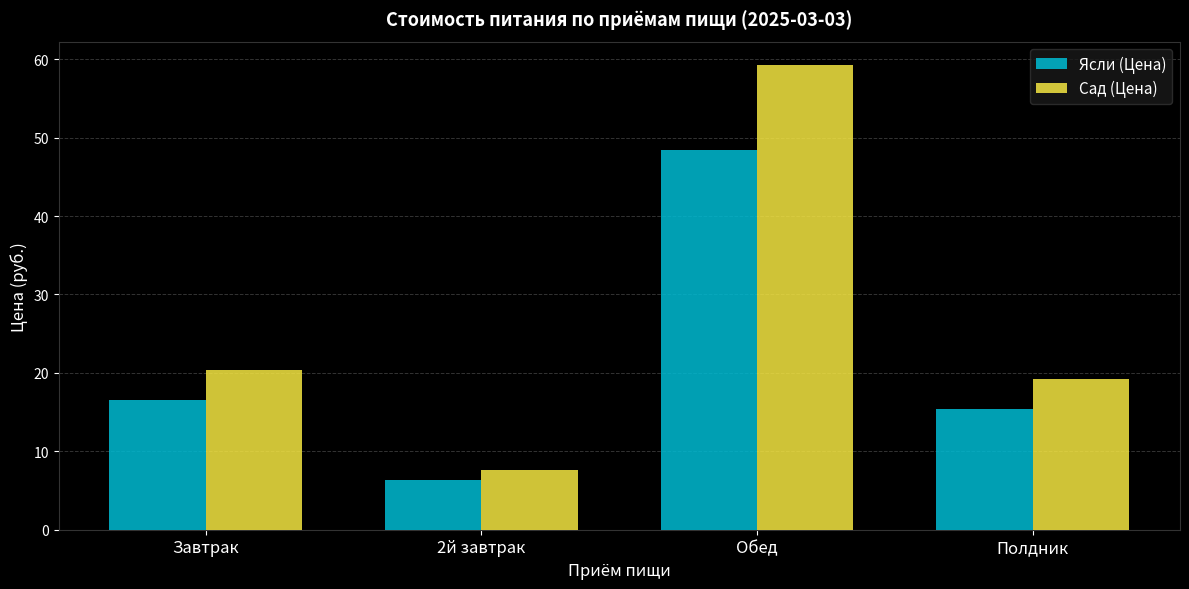

What is the sum of the Ясли (Цена) values at Завтрак and 2й завтрак?

22.9